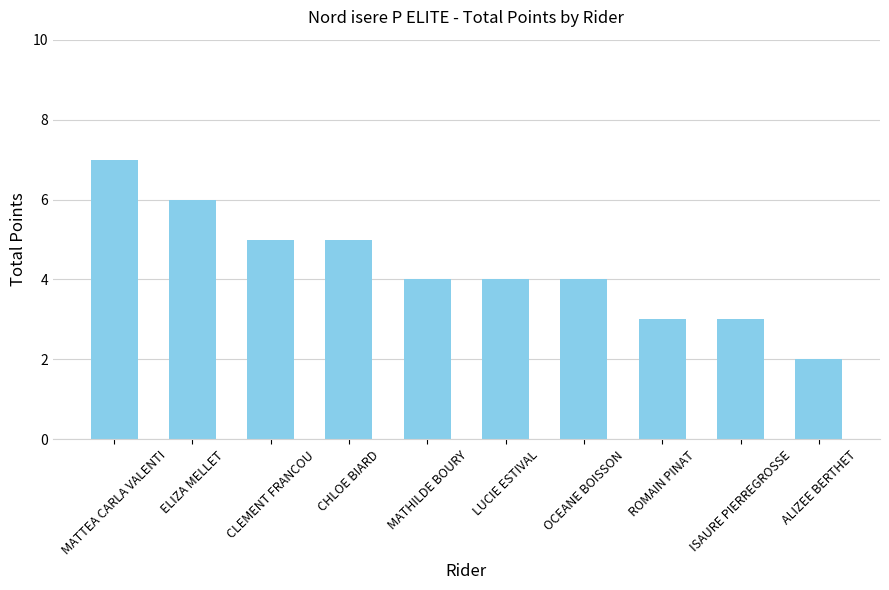

How many values are between 3 and 5?

7